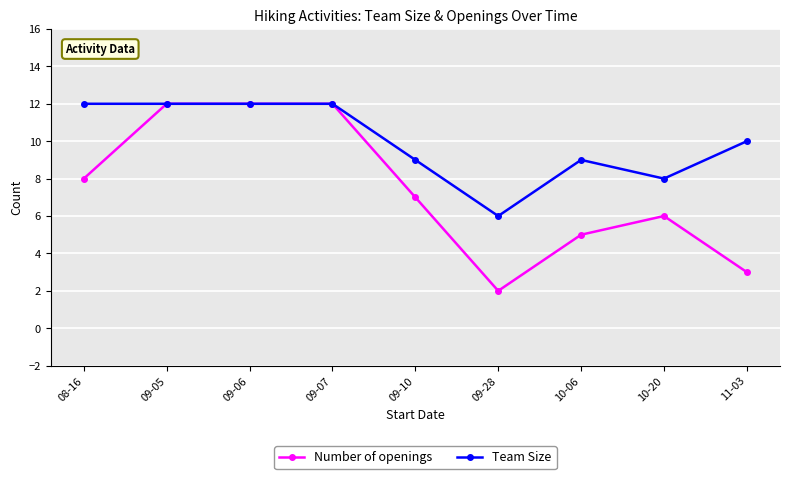

Where does the Team Size series first go above 10?

08-16